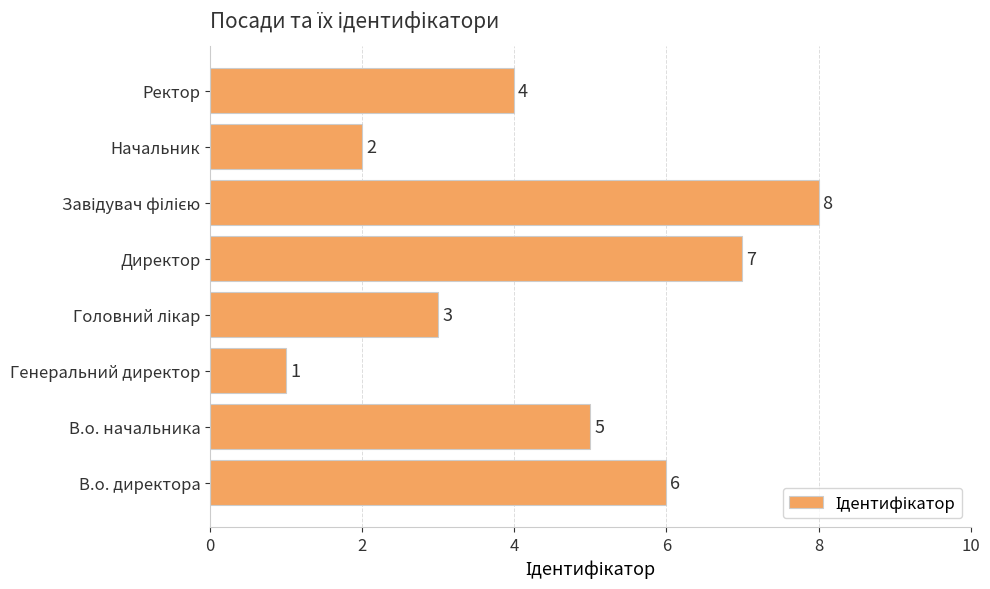

Does the chart contain stacked bars?

No